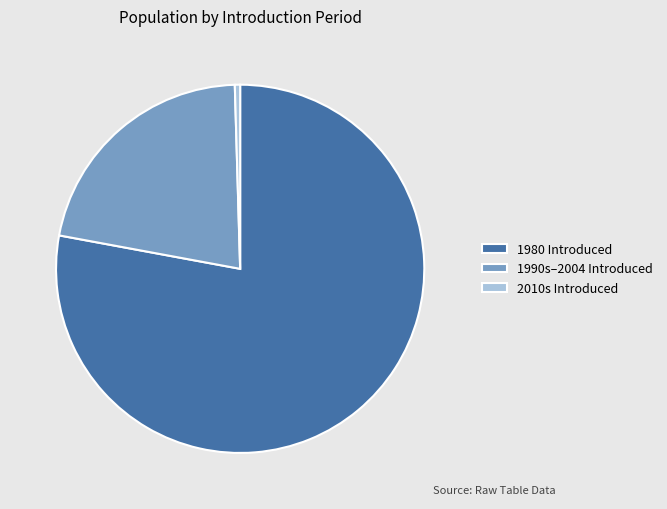

What is the smallest slice in the pie chart?

2010s Introduced